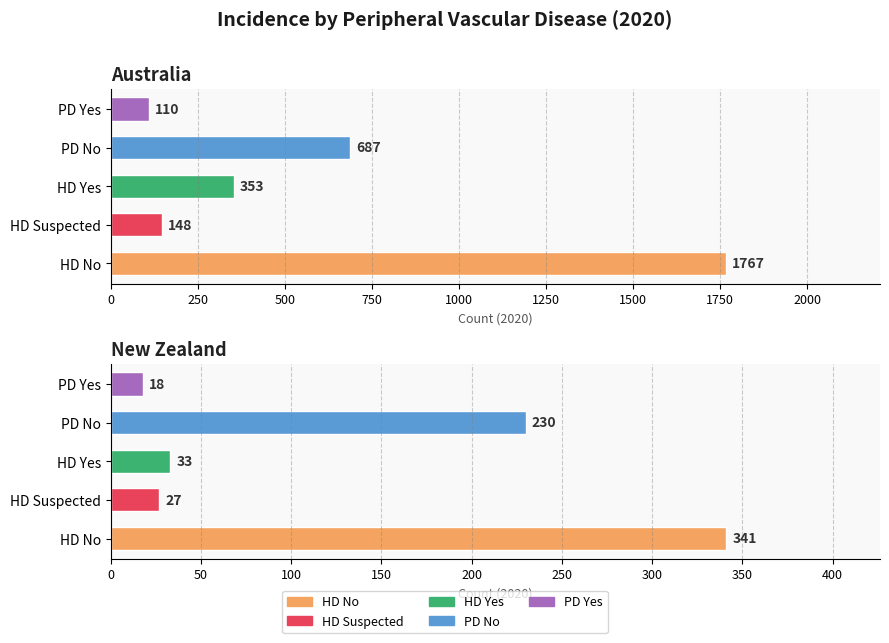

Between New Zealand and Australia, which is larger?

Australia